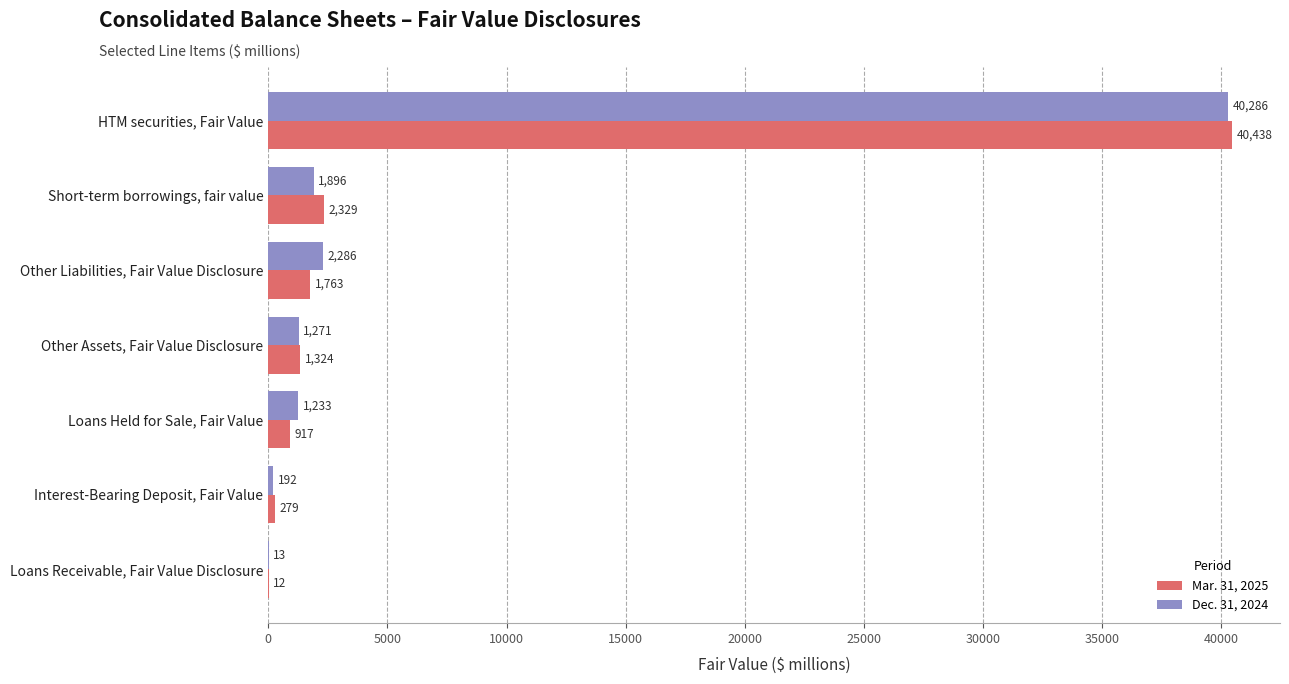

What are all the series names shown in the legend?

Mar. 31, 2025, Dec. 31, 2024